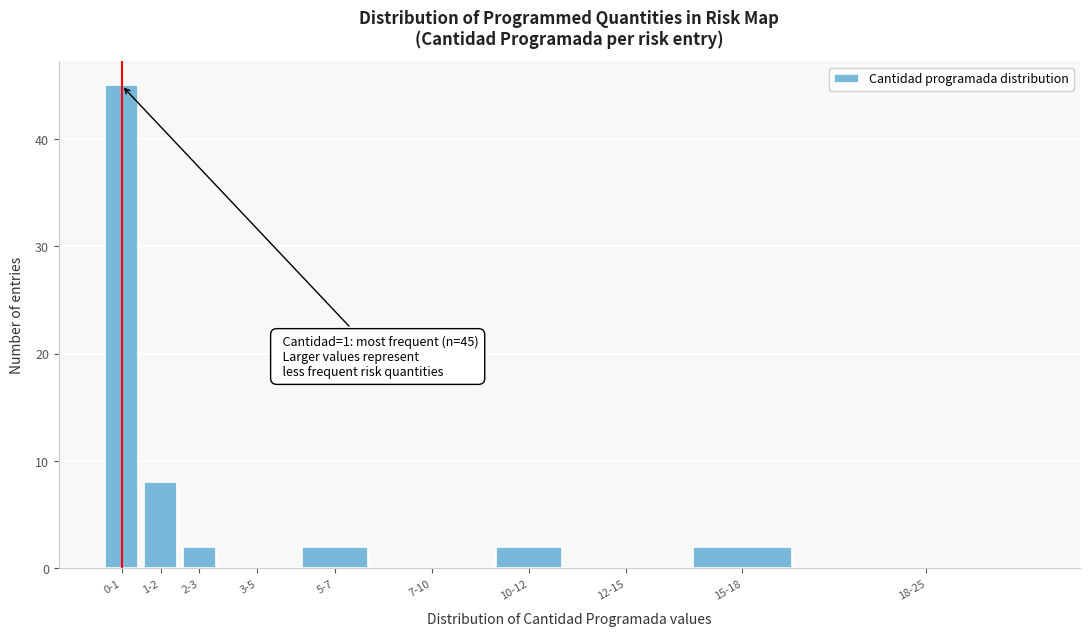

Reading left to right, what are all the values shown in this chart?

0-1=45	1-2=8	2-3=2	3-5=0	5-7=2	7-10=0	10-12=2	12-15=0	15-18=2	18-25=0